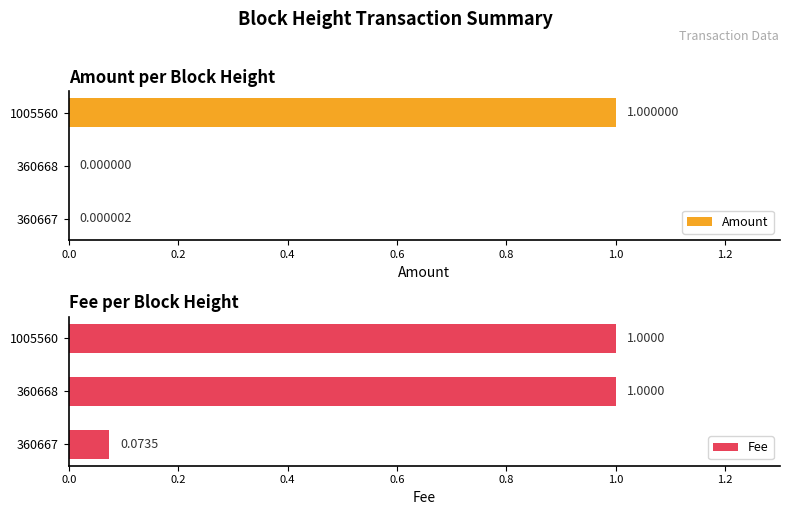

What is the value of the Fee bar at the 1st from the left?

0.1